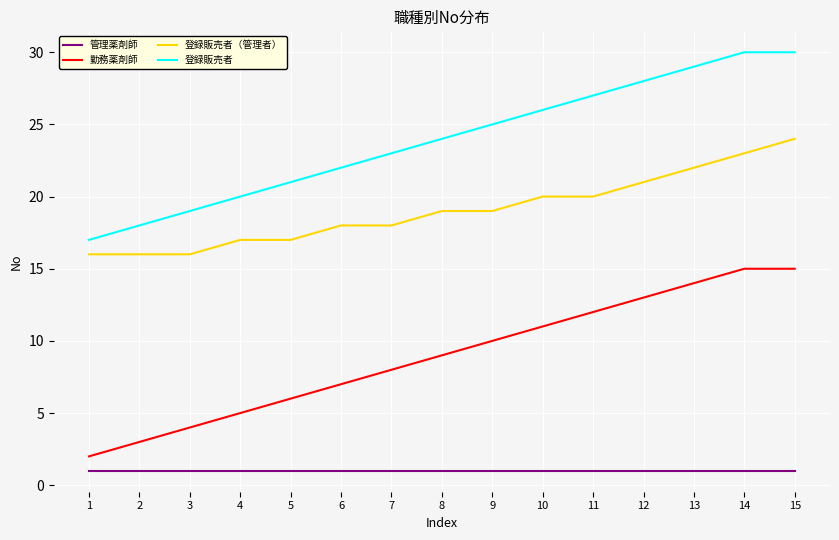

True or false: 登録販売者（管理者） and 登録販売者 intersect in this chart.

False